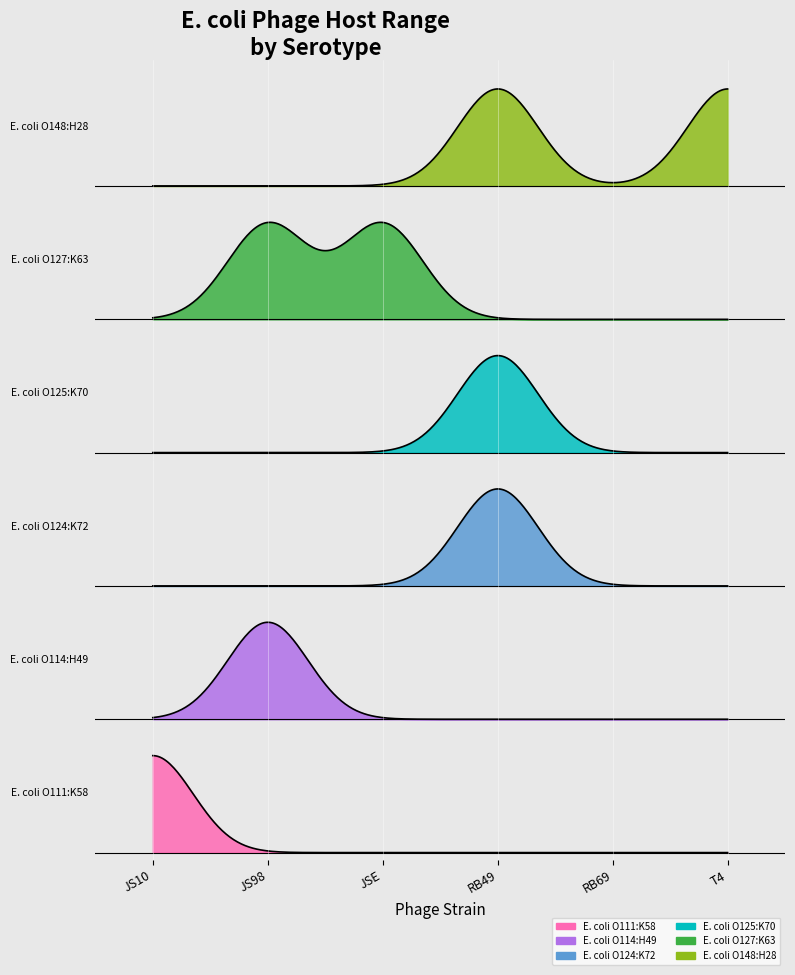

True or false: E. coli O125:K70 (EPEC) and E. coli O114:H49 (EPEC) intersect in this chart.

False